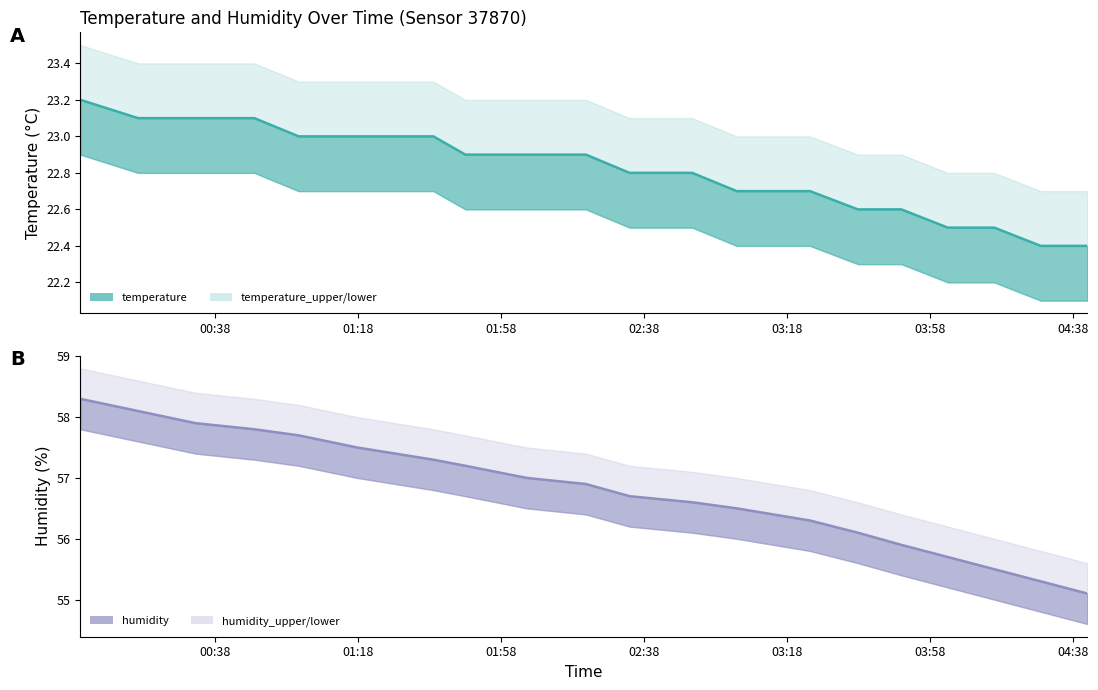

What is the highest value of the temperature_lower series?

22.9